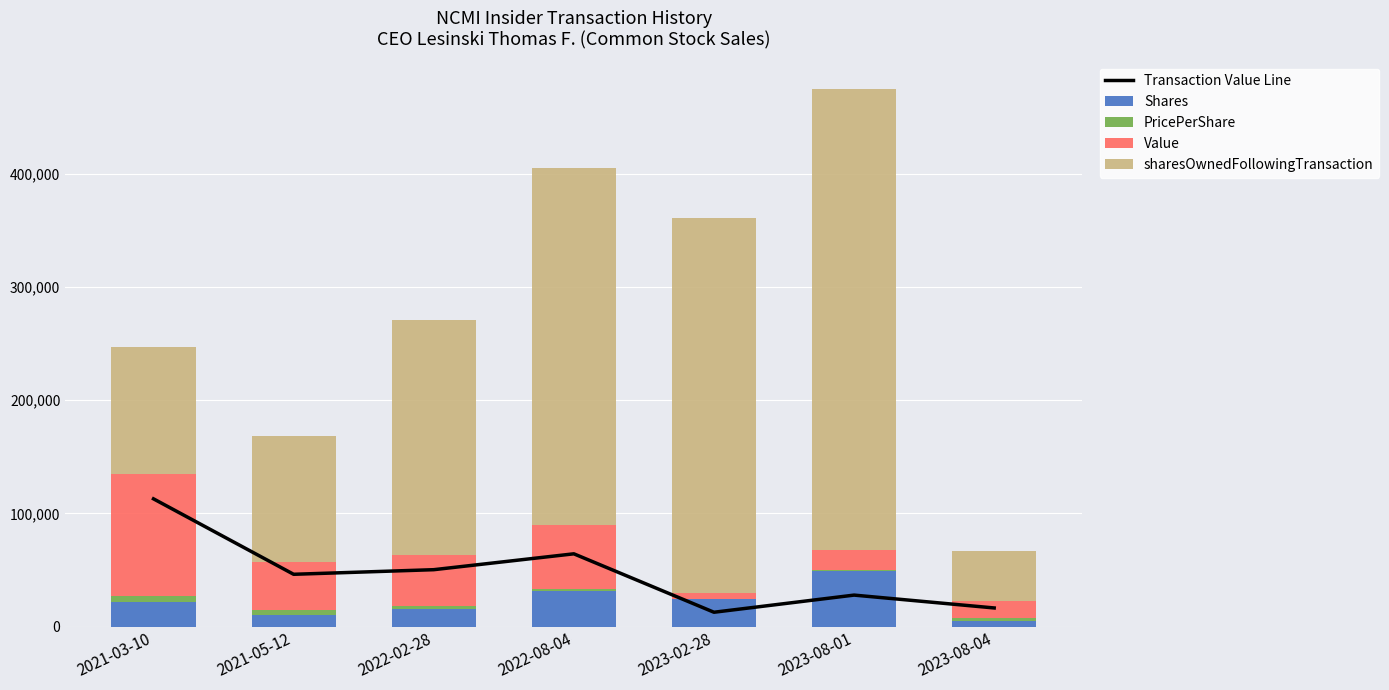

What are all the series names shown in the legend?

Transaction Value Line, Shares, PricePerShare, Value, sharesOwnedFollowingTransaction